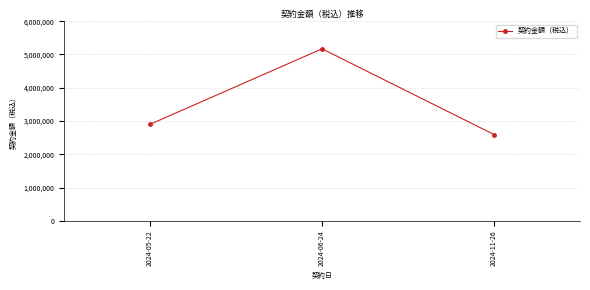

Is it true that the value at 2024-05-22 is 3817719?

False